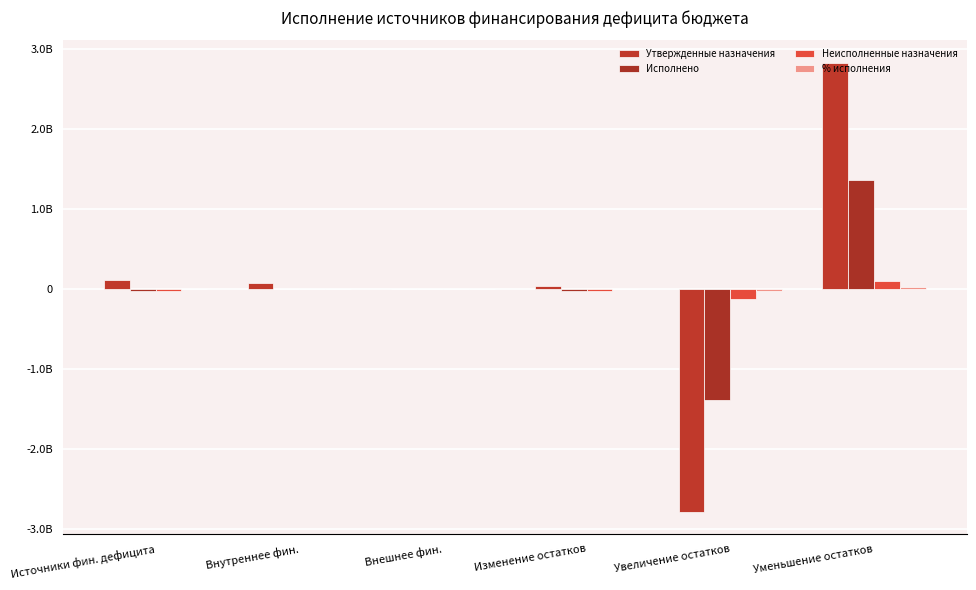

What is the maximum value for % исполнения?

27358393.1